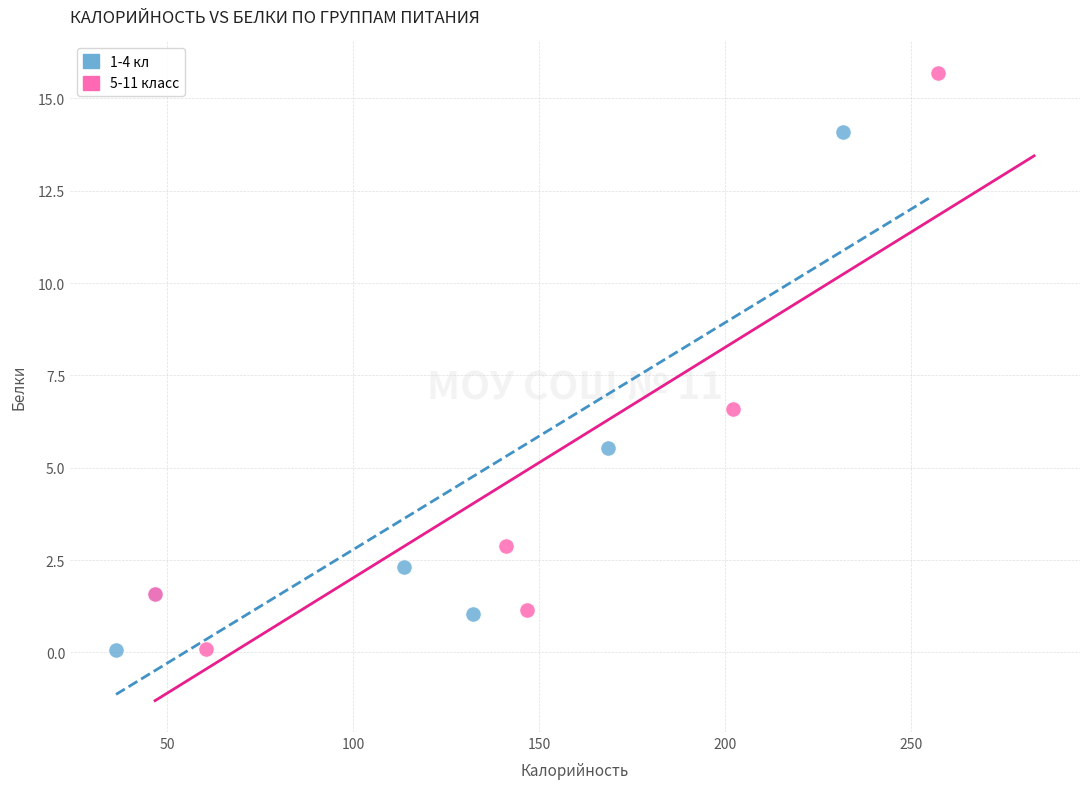

What are all the series names shown in the legend?

1-4 кл, 5-11 класс